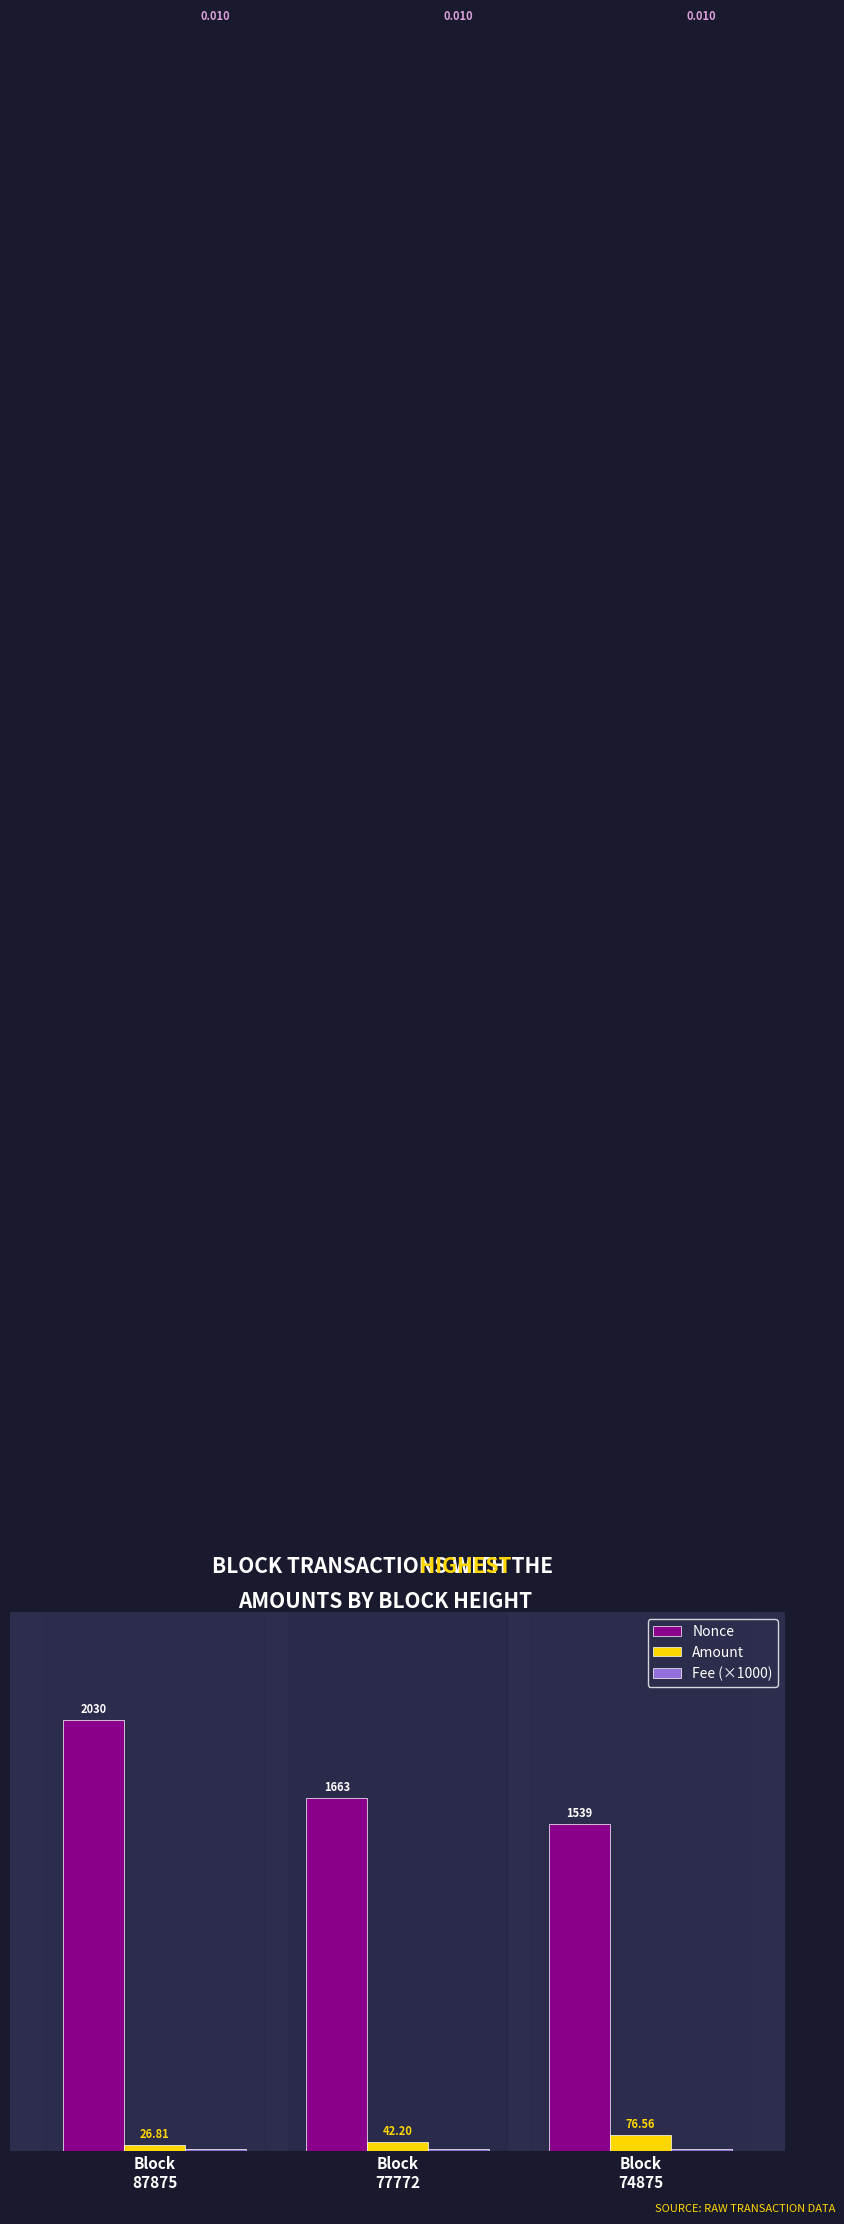

Which series changed the most between Block
77772 and Block
74875?

Nonce